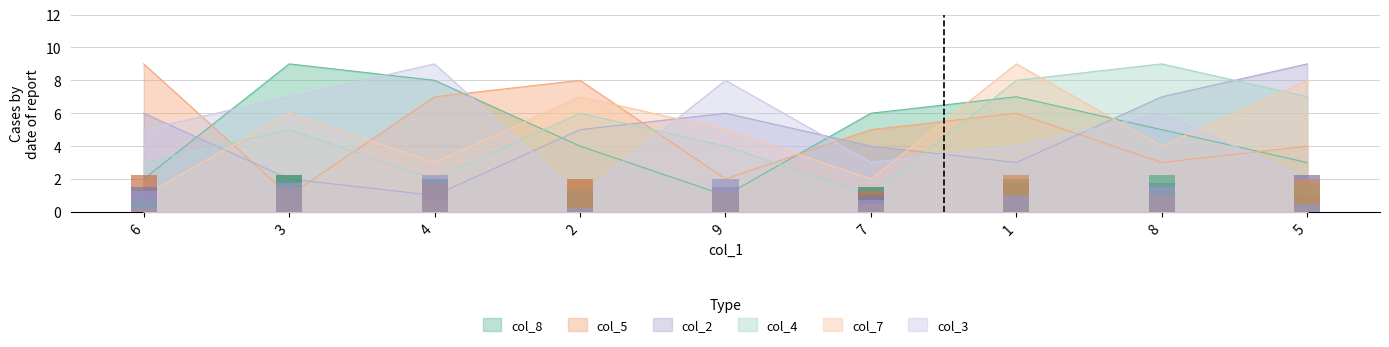

Is it true that col_4 equals 11 at 2?

False